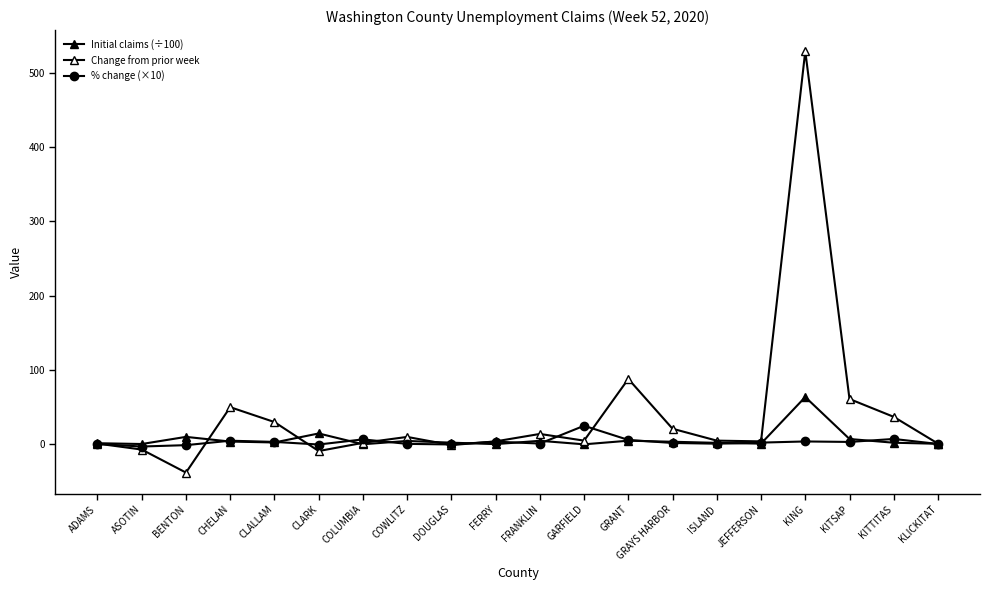

Rank the categories by % change (×10) value from highest to lowest.

GARFIELD, KITTITAS, COLUMBIA, GRANT, CHELAN, KING, FERRY, CLALLAM, KITSAP, JEFFERSON, GRAYS HARBOR, FRANKLIN, ISLAND, COWLITZ, KLICKITAT, ADAMS, DOUGLAS, CLARK, BENTON, ASOTIN